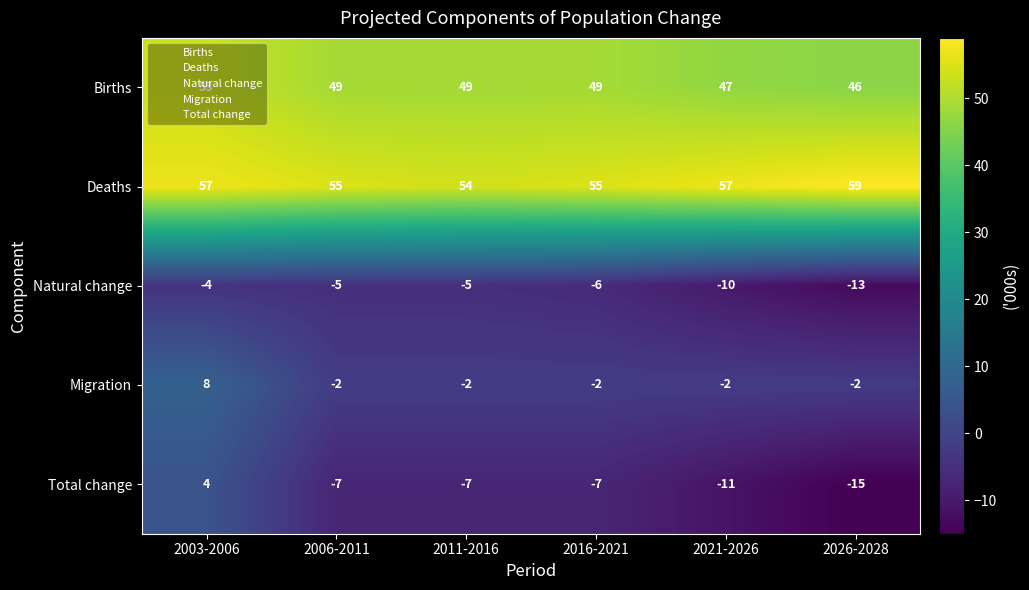

What is the greatest value displayed?

59